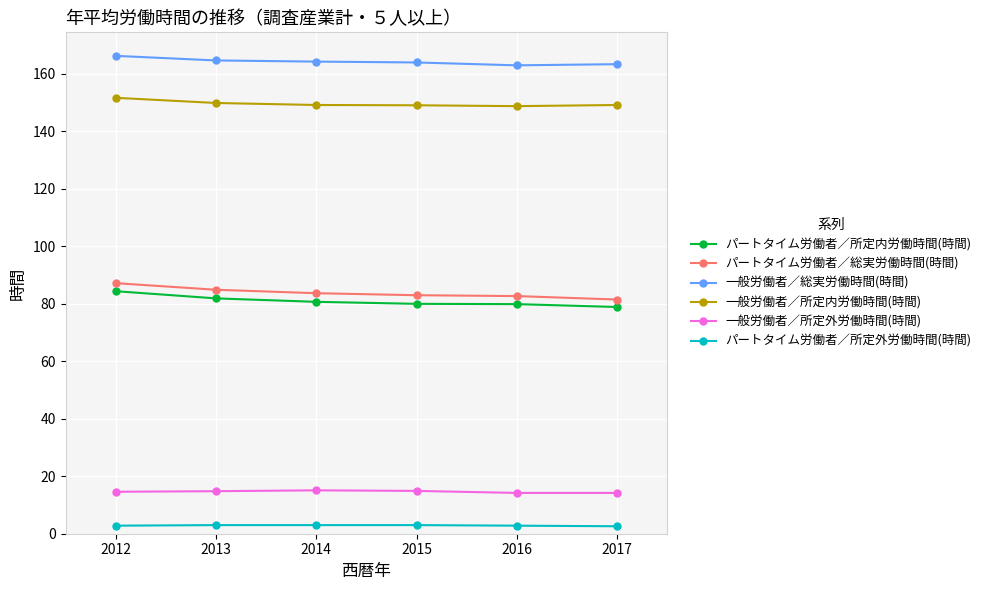

What is the average value of the パートタイム労働者／総実労働時間(時間) series?

83.8